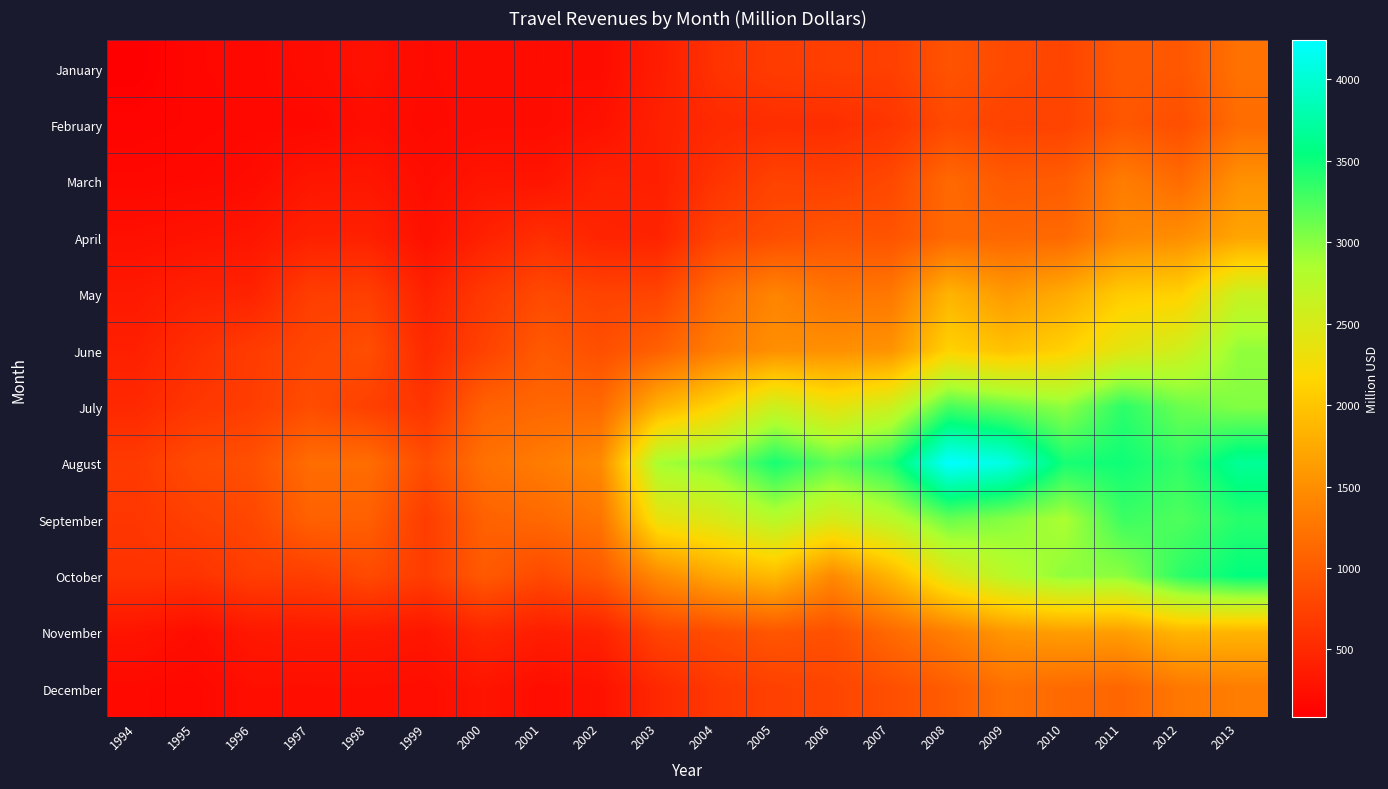

Reading left to right, transcribe all the data shown in this chart.

January: 1994=85	1995=164	1996=174	1997=212	1998=261	1999=196	2000=217	2001=223	2002=212	2003=377	2004=602	2005=690	2006=722	2007=727	2008=917	2009=831	2010=776	2011=978	2012=955	2013=1215
February: 1994=136	1995=154	1996=175	1997=175	1998=229	1999=186	2000=216	2001=216	2002=262	2003=418	2004=503	2005=548	2006=549	2007=624	2008=827	2009=752	2010=760	2011=953	2012=875	2013=1161
March: 1994=171	1995=183	1996=206	1997=312	1998=318	1999=224	2000=302	2001=298	2002=421	2003=406	2004=608	2005=757	2006=731	2007=811	2008=1128	2009=986	2010=1012	2011=1326	2012=1148	2013=1527
April: 1994=249	1995=279	1996=307	1997=416	1998=420	1999=255	2000=422	2001=555	2002=451	2003=442	2004=773	2005=860	2006=937	2007=921	2008=1128	2009=1111	2010=1130	2011=1433	2012=1494	2013=1703
May: 1994=340	1995=419	1996=439	1997=707	1998=718	1999=422	2000=662	2001=827	2002=759	2003=773	2004=1165	2005=1400	2006=1245	2007=1270	2008=1837	2009=1592	2010=1761	2011=2066	2012=2103	2013=2631
June: 1994=409	1995=559	1996=687	1997=794	1998=869	1999=509	2000=749	2001=983	2002=877	2003=1044	2004=1332	2005=1500	2006=1511	2007=1537	2008=2118	2009=1967	2010=2112	2011=2410	2012=2573	2013=2963
July: 1994=497	1995=632	1996=704	1997=854	1998=729	1999=618	2000=1054	2001=1113	2002=1126	2003=1811	2004=2155	2005=2602	2006=2356	2007=2583	2008=3254	2009=3121	2010=2970	2011=3371	2012=3113	2013=3022
August: 1994=673	1995=837	1996=886	1997=1169	1998=1169	1999=863	2000=1207	2001=1315	2002=1450	2003=2880	2004=3024	2005=3453	2006=3163	2007=3404	2008=4239	2009=4079	2010=3456	2011=3487	2012=3346	2013=3669
September: 1994=632	1995=734	1996=800	1997=1054	1998=1041	1999=696	2000=1056	2001=1127	2002=1237	2003=2341	2004=2483	2005=2762	2006=2519	2007=2745	2008=3128	2009=3008	2010=2853	2011=3308	2012=3229	2013=3391
October: 1994=601	1995=595	1996=705	1997=715	1998=827	1999=696	2000=984	2001=825	2002=978	2003=1454	2004=1729	2005=1899	2006=1450	2007=1855	2008=2436	2009=2759	2010=2979	2011=2984	2012=3376	2013=3543
November: 1994=294	1995=225	1996=329	1997=358	1998=357	1999=313	2000=476	2001=384	2002=435	2003=767	2004=856	2005=944	2006=888	2007=1135	2008=1345	2009=1575	2010=1640	2011=1640	2012=1859	2013=1841
December: 1994=185	1995=174	1996=238	1997=236	1998=239	1999=225	2000=291	2001=224	2002=271	2003=490	2004=658	2005=737	2006=782	2007=875	2008=1008	2009=1199	2010=1136	2011=1098	2012=1274	2013=1331